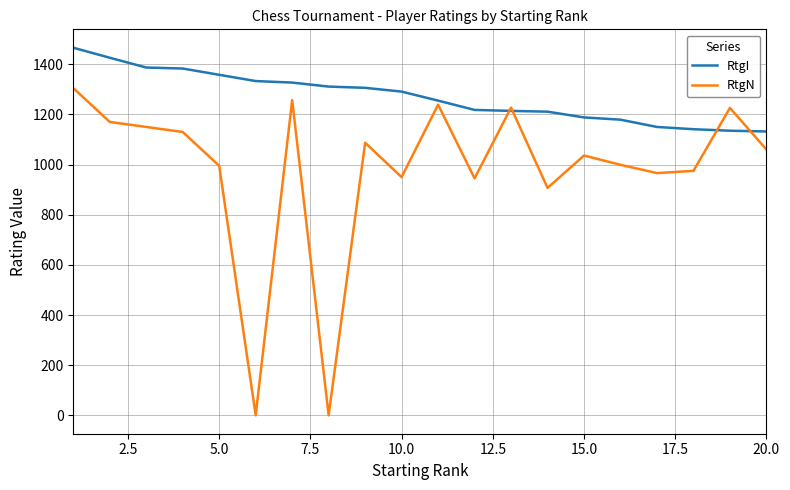

What is the maximum value for RtgN?

1305